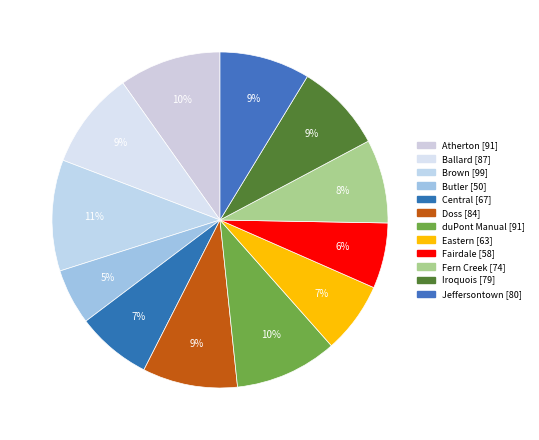

What percentage is NOT represented by Brown?

89.3%